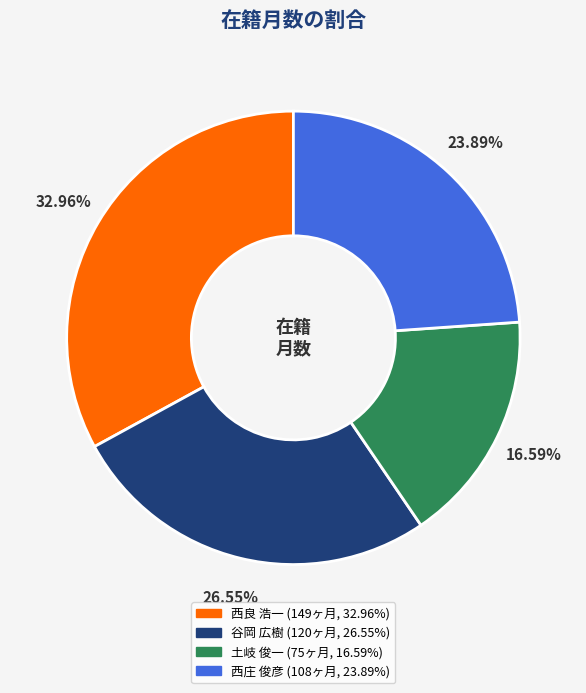

What is the ratio of the value at 西庄 俊彦 to the value at 土岐 俊一?

1.4